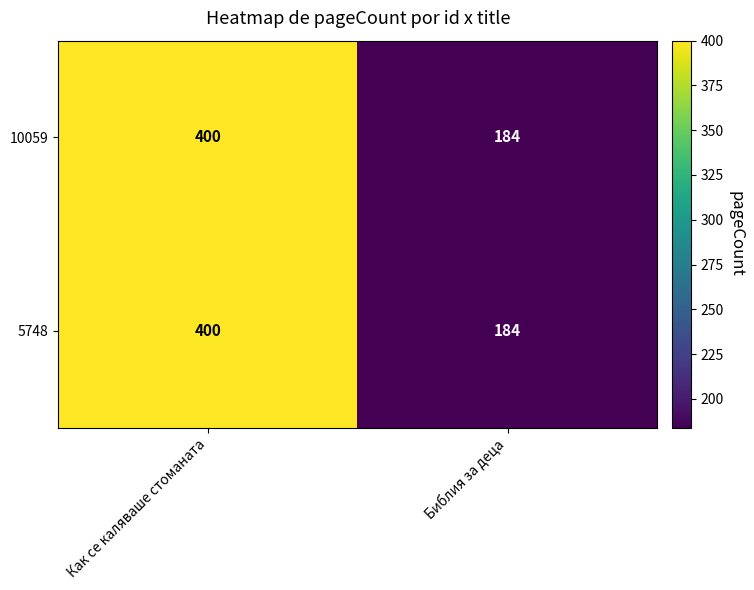

What is the average value of the 5748 series?

292